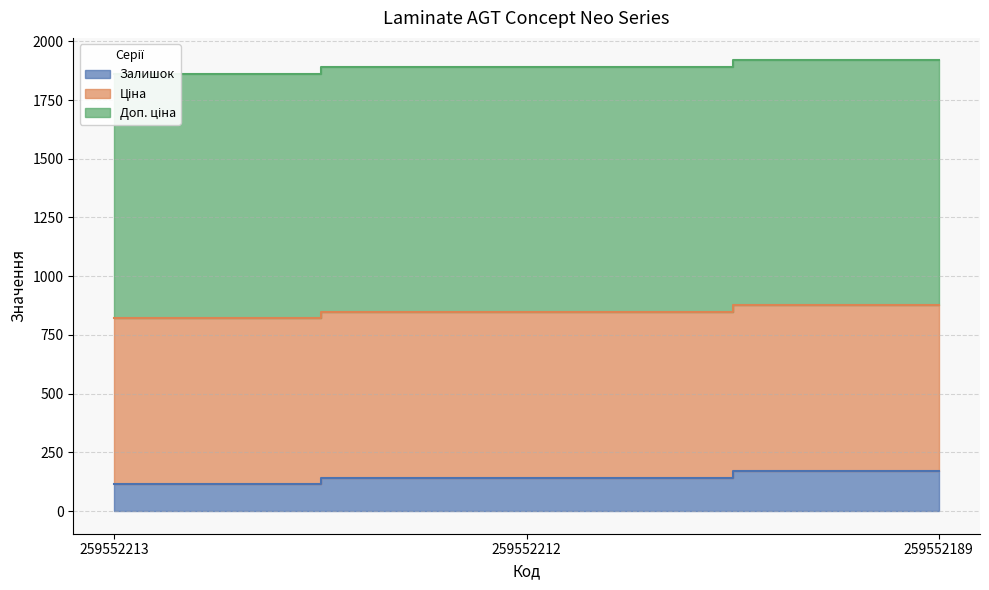

What is the maximum value for Залишок?

171.0